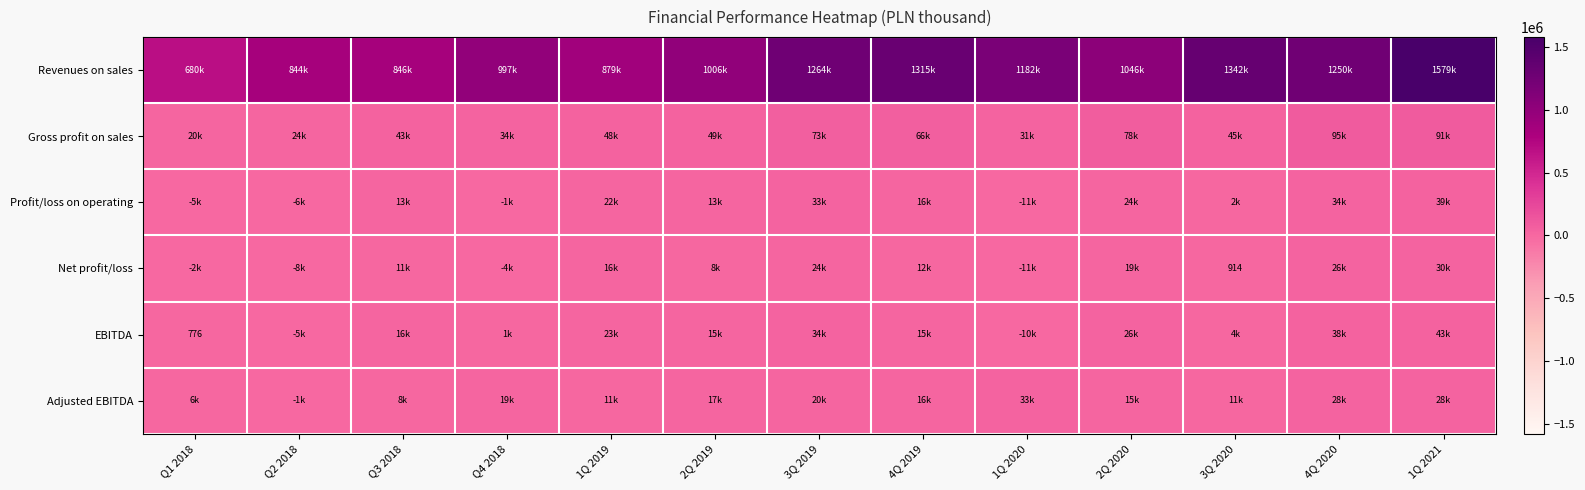

What is the difference between the maximum and minimum values in the Gross profit on sales series?

74582